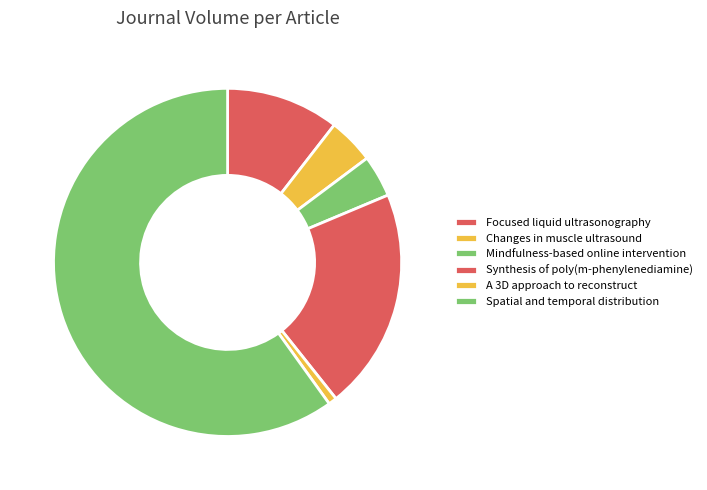

Is there any slice that represents more than half of the pie?

Yes